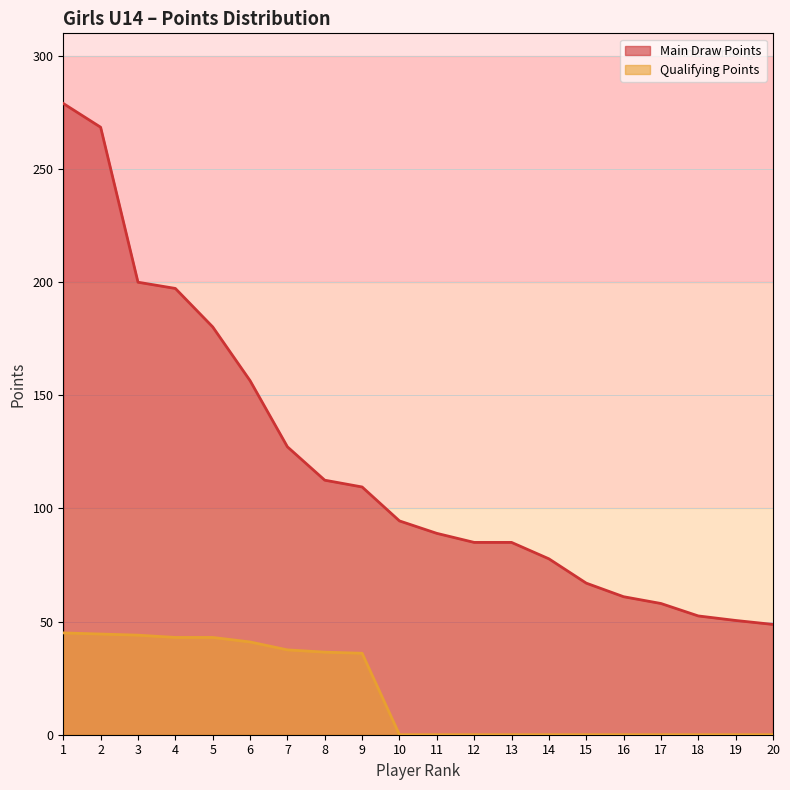

Is it true that Qualifying Points equals -30.4 at 20?

False